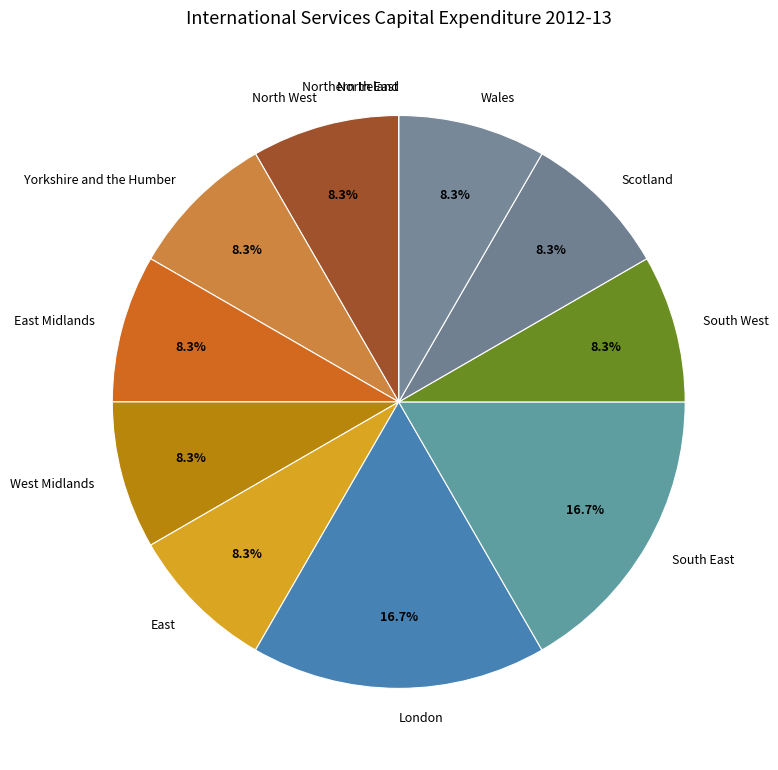

Between London and Yorkshire and the Humber, which is larger?

London